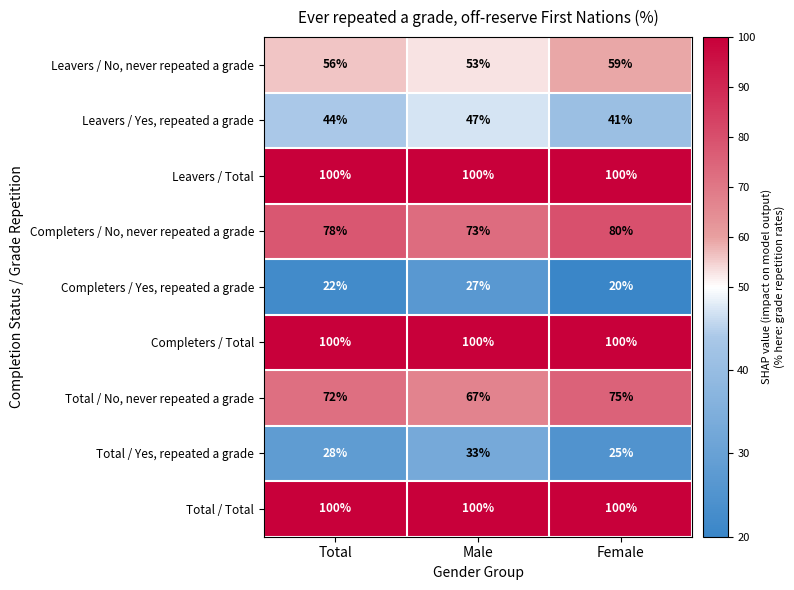

List the labels in order of Leavers / No, never repeated a grade value, largest first.

Female, Total, Male